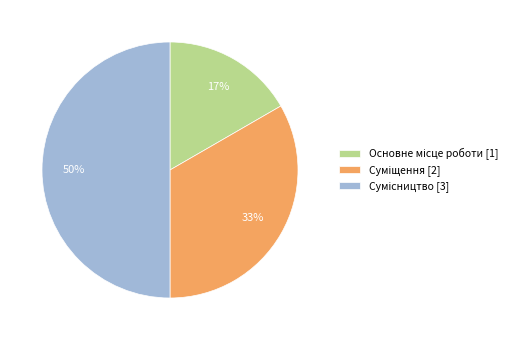

How many segments does this pie chart have?

3